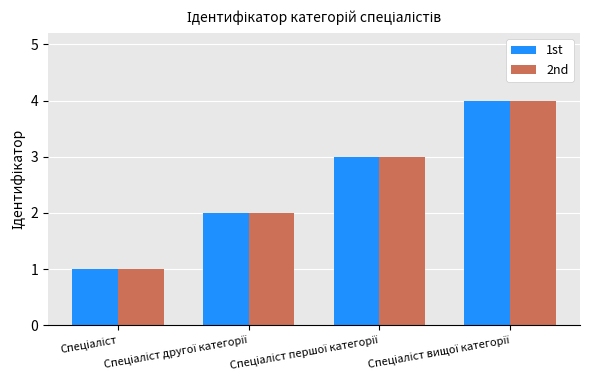

What is the maximum value shown in the chart?

4